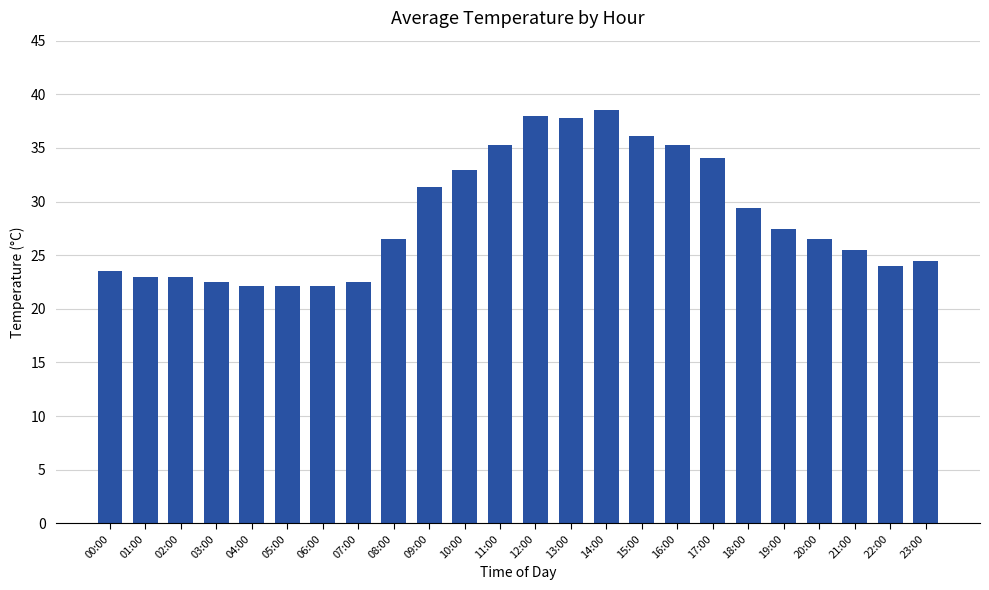

What is the change in value from 02:00 to 09:00?

+8.4